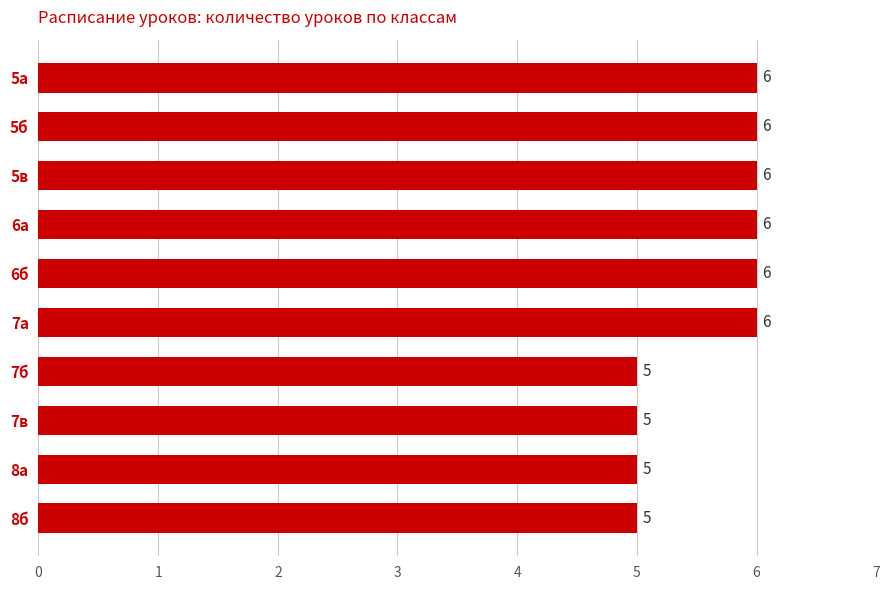

Reading top to bottom, list all the values displayed in this chart.

5а=6	5б=6	5в=6	6а=6	6б=6	7а=6	7б=5	7в=5	8а=5	8б=5